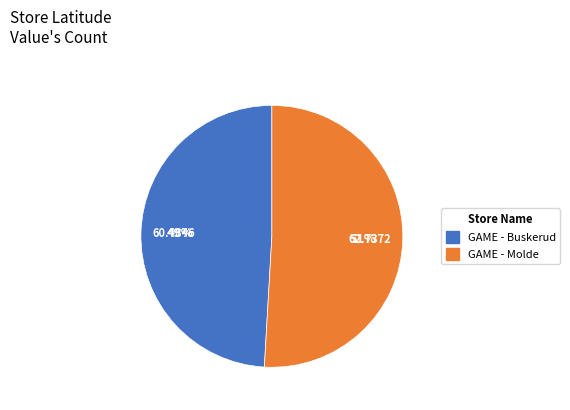

How many segments does this pie chart have?

2